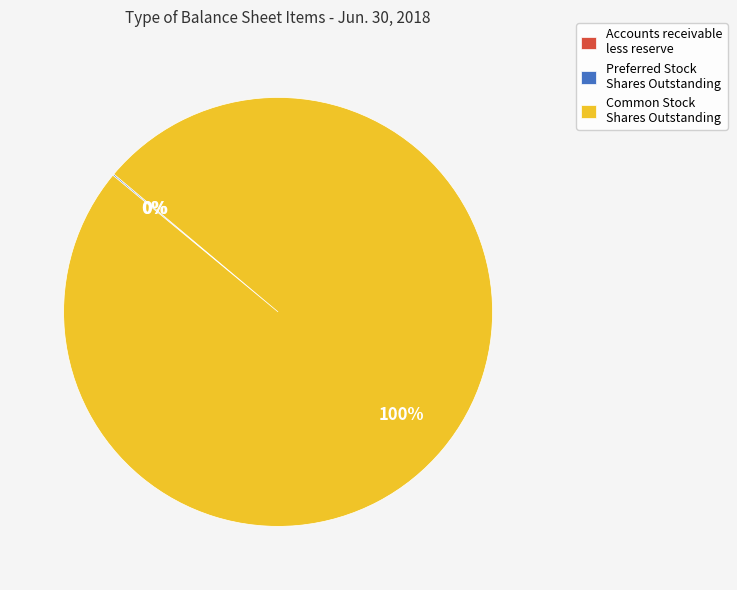

To the nearest percent, what is the average slice percentage?

33%